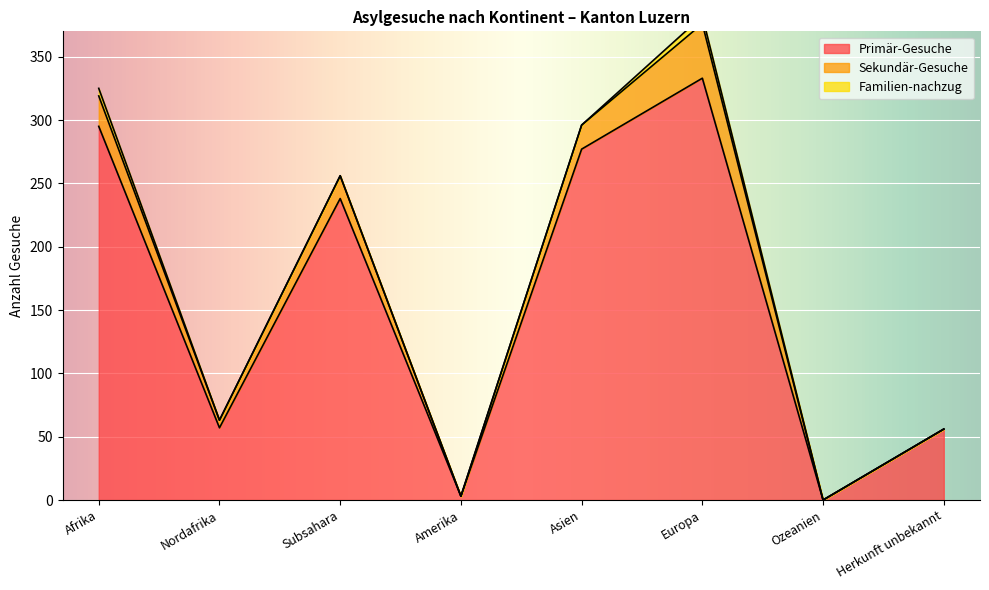

What is the value of the Sekundär-Gesuche point at the 3rd from the left?

18